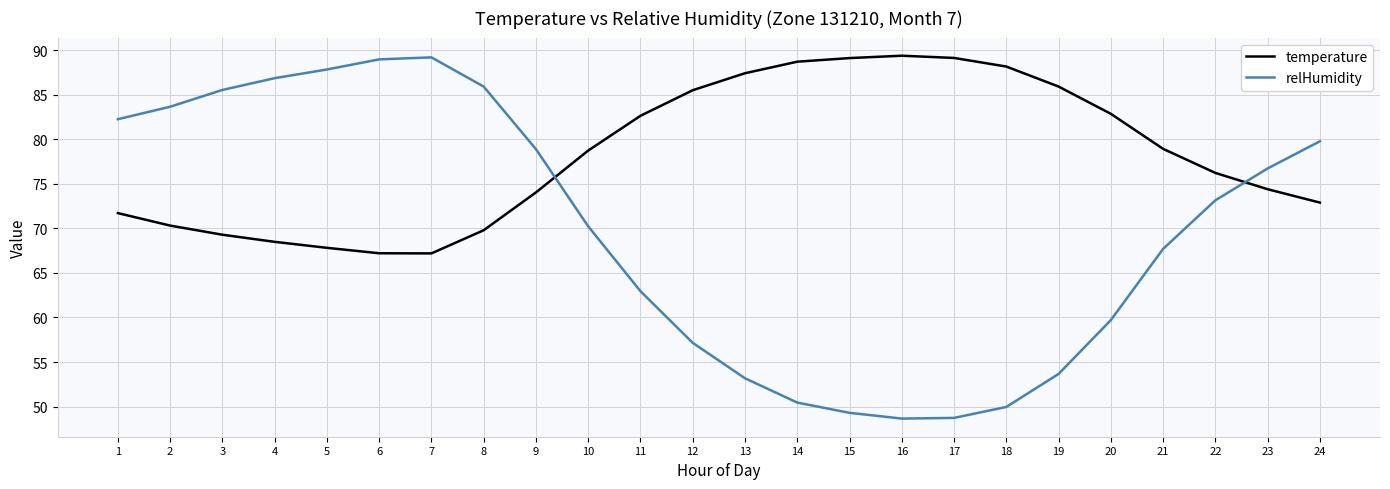

True or false: temperature and relHumidity intersect in this chart.

True